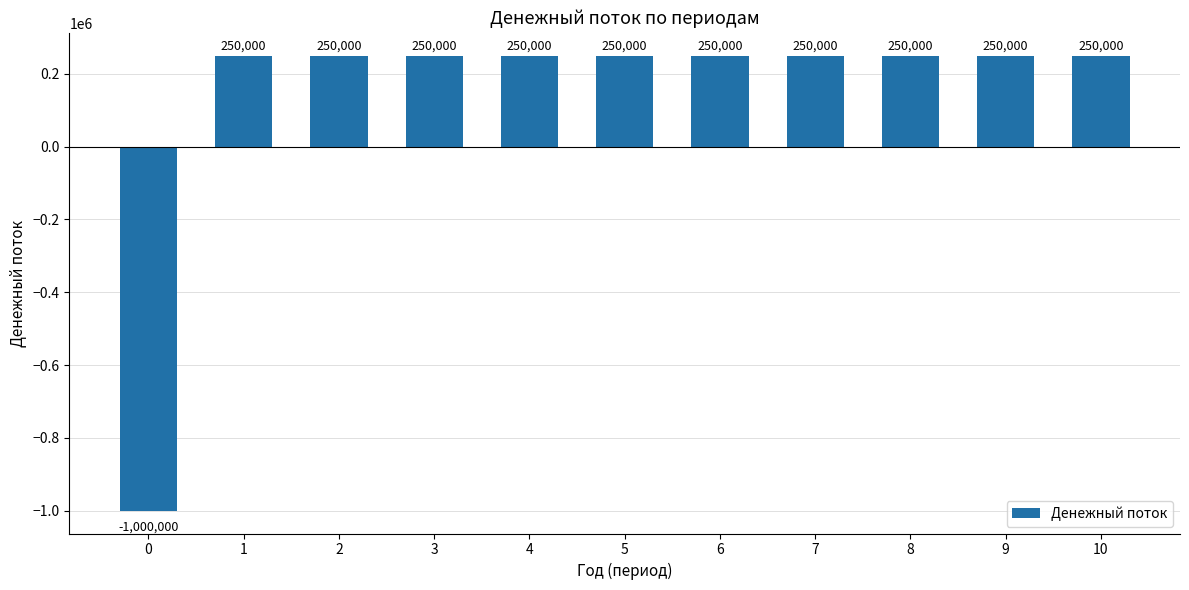

Is it true that the value at 6 is 439282?

False